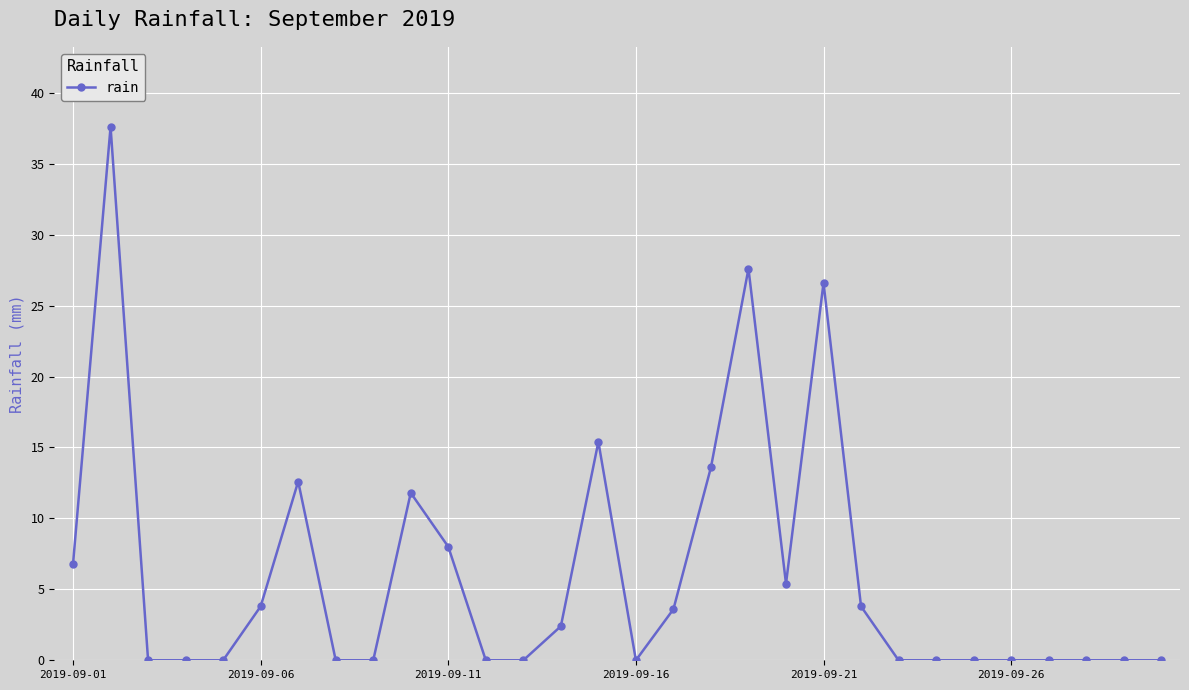

Count the number of data series in this chart.

1